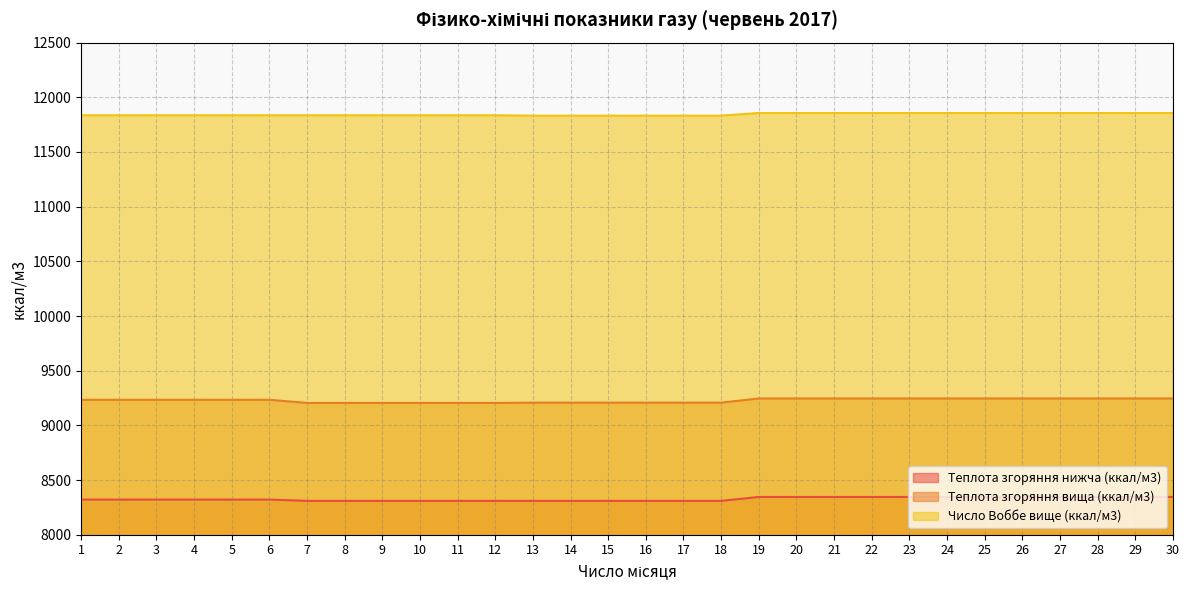

The value of Теплота згоряння вища (ккал/м3) at 22 is 12367.8. True or false?

False